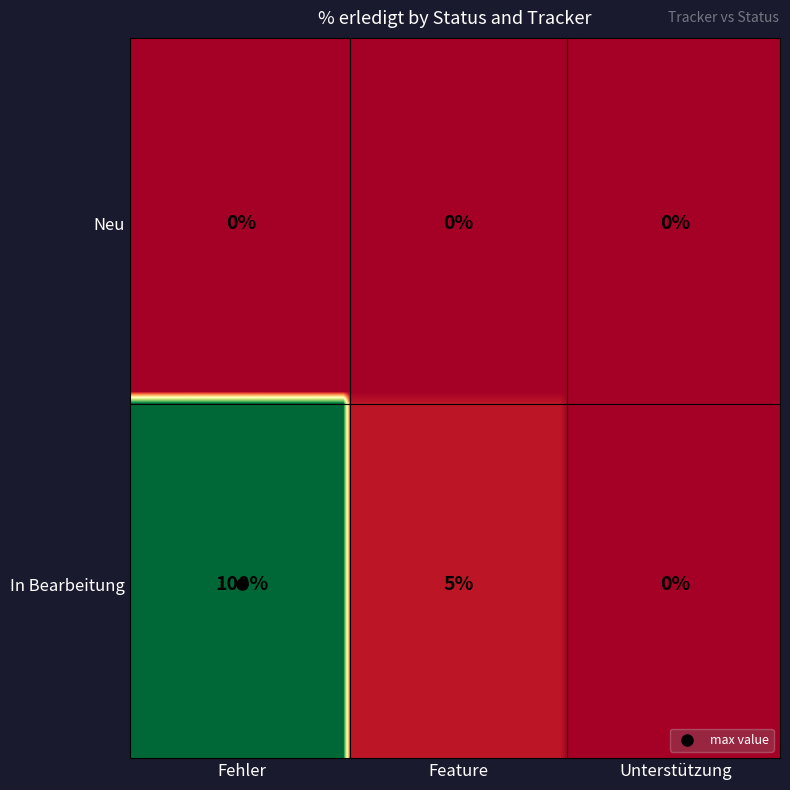

Which has a higher value, Neu or In Bearbeitung?

In Bearbeitung